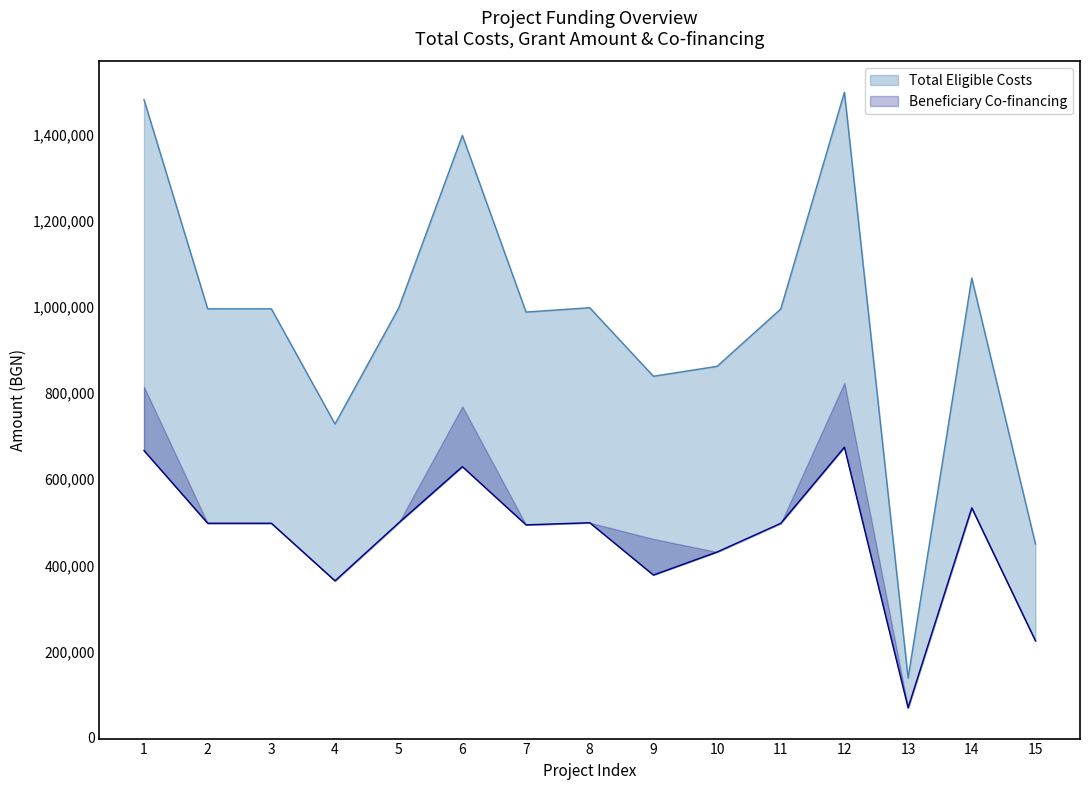

Which label corresponds to the largest value in the chart?

12